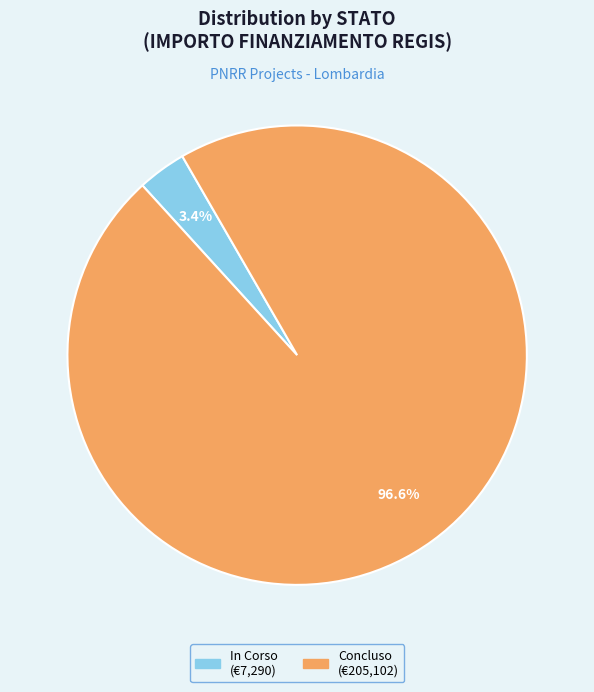

What is the smallest slice in the pie chart?

In Corso